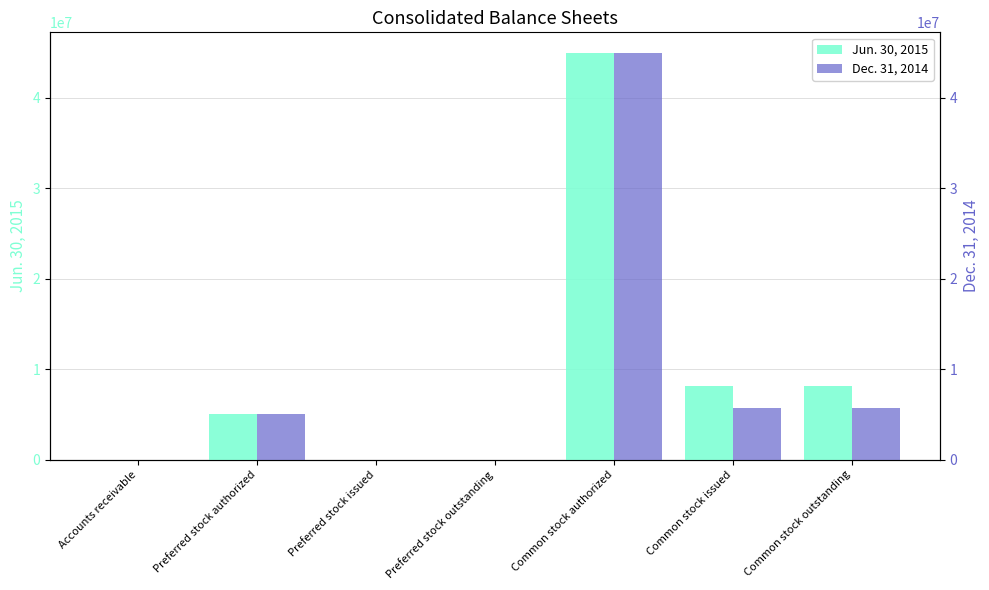

How many bars are there in total?

14